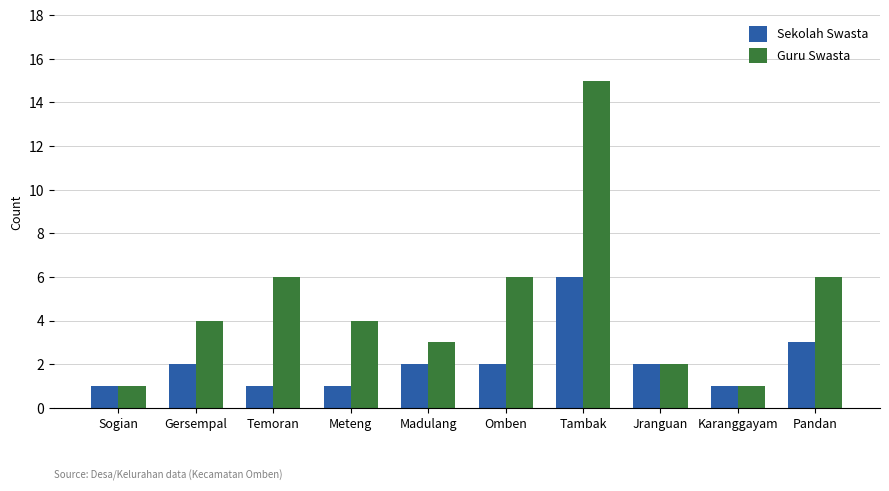

Which series has the largest total across all categories?

Guru Swasta